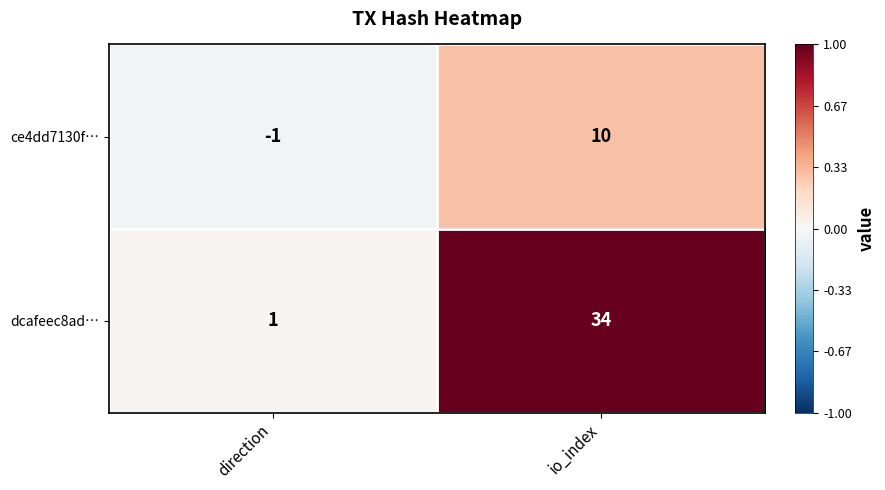

What is the sum of the dcafeec8ad… values at direction and io_index?

35